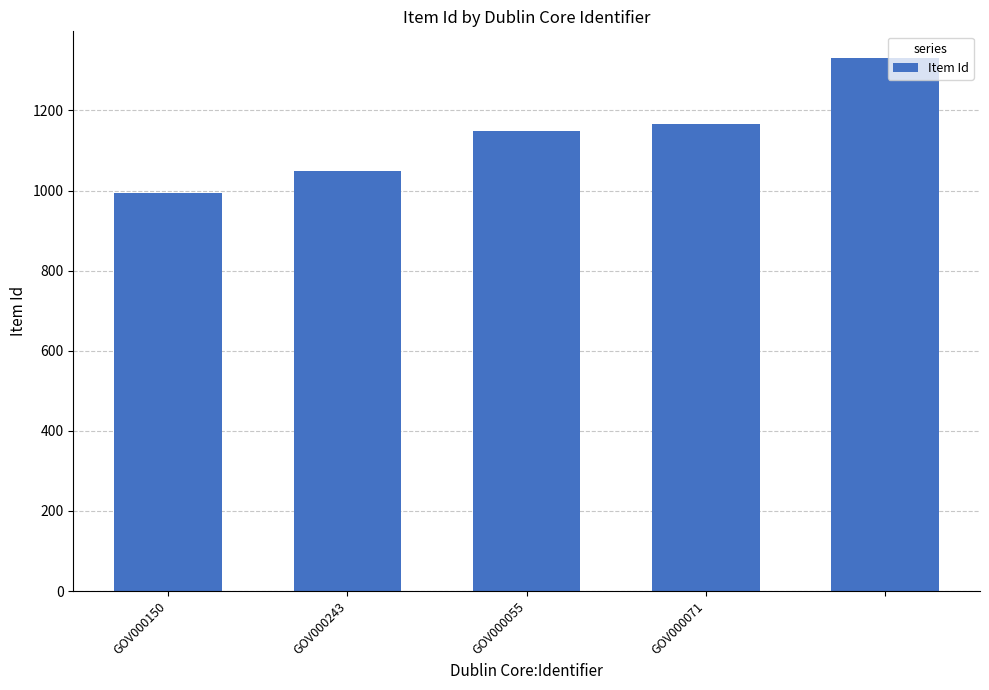

Are the bars horizontal?

No